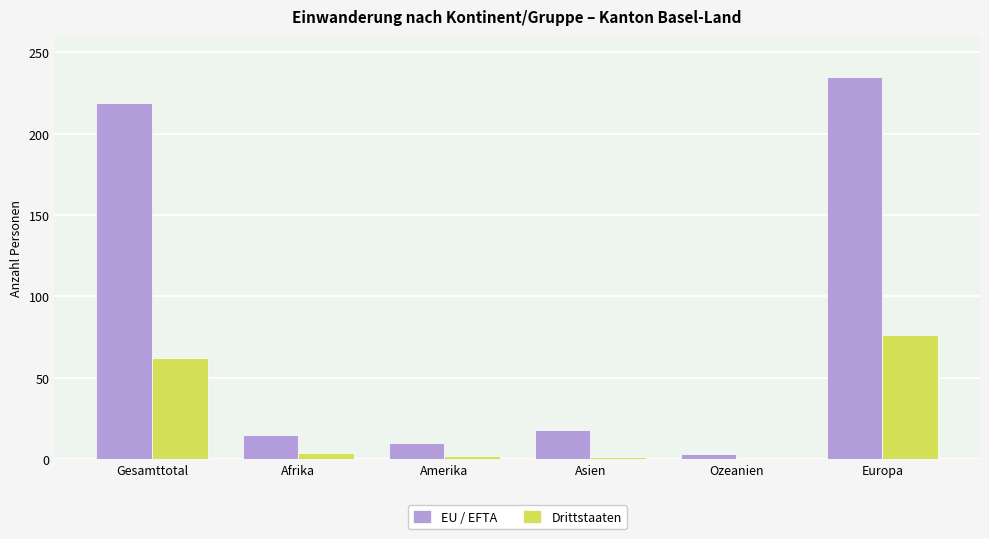

Is it true that EU / EFTA equals 56 at Gesamttotal?

False